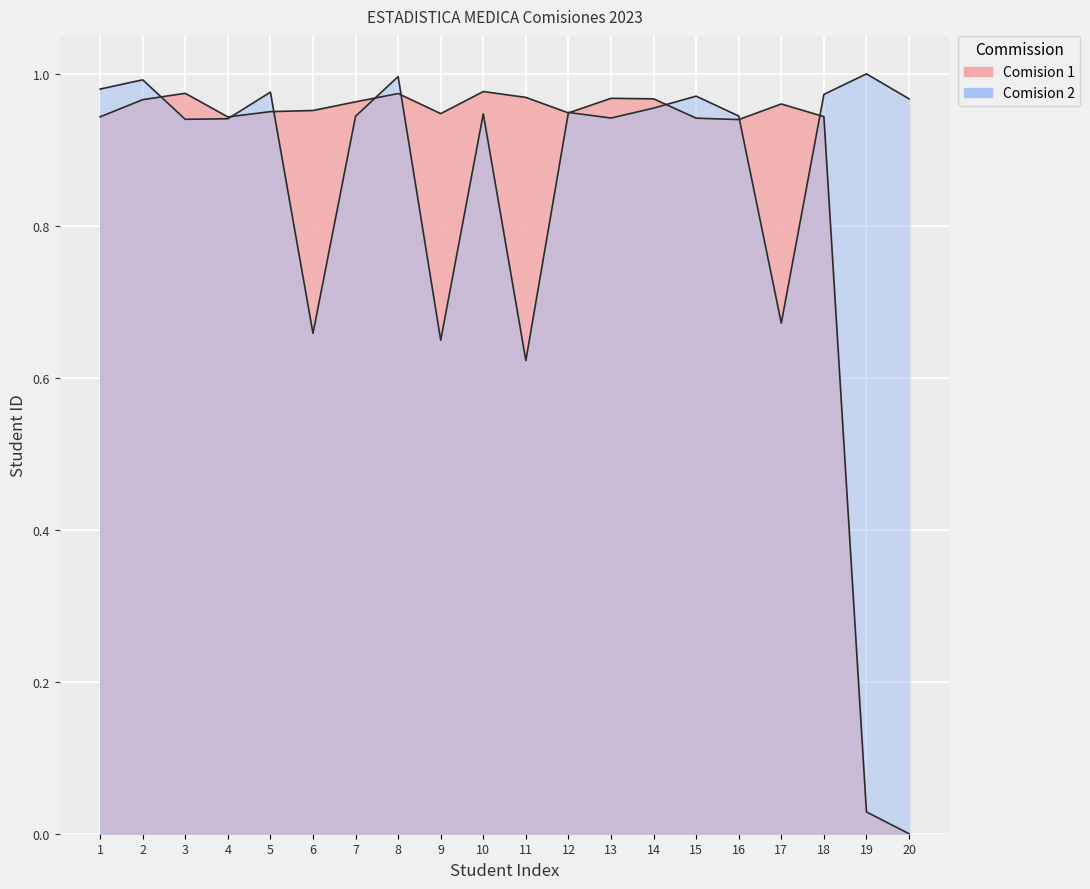

Is the value of Comision 2 at 13 greater than the value of Comision 1 at 11?

No